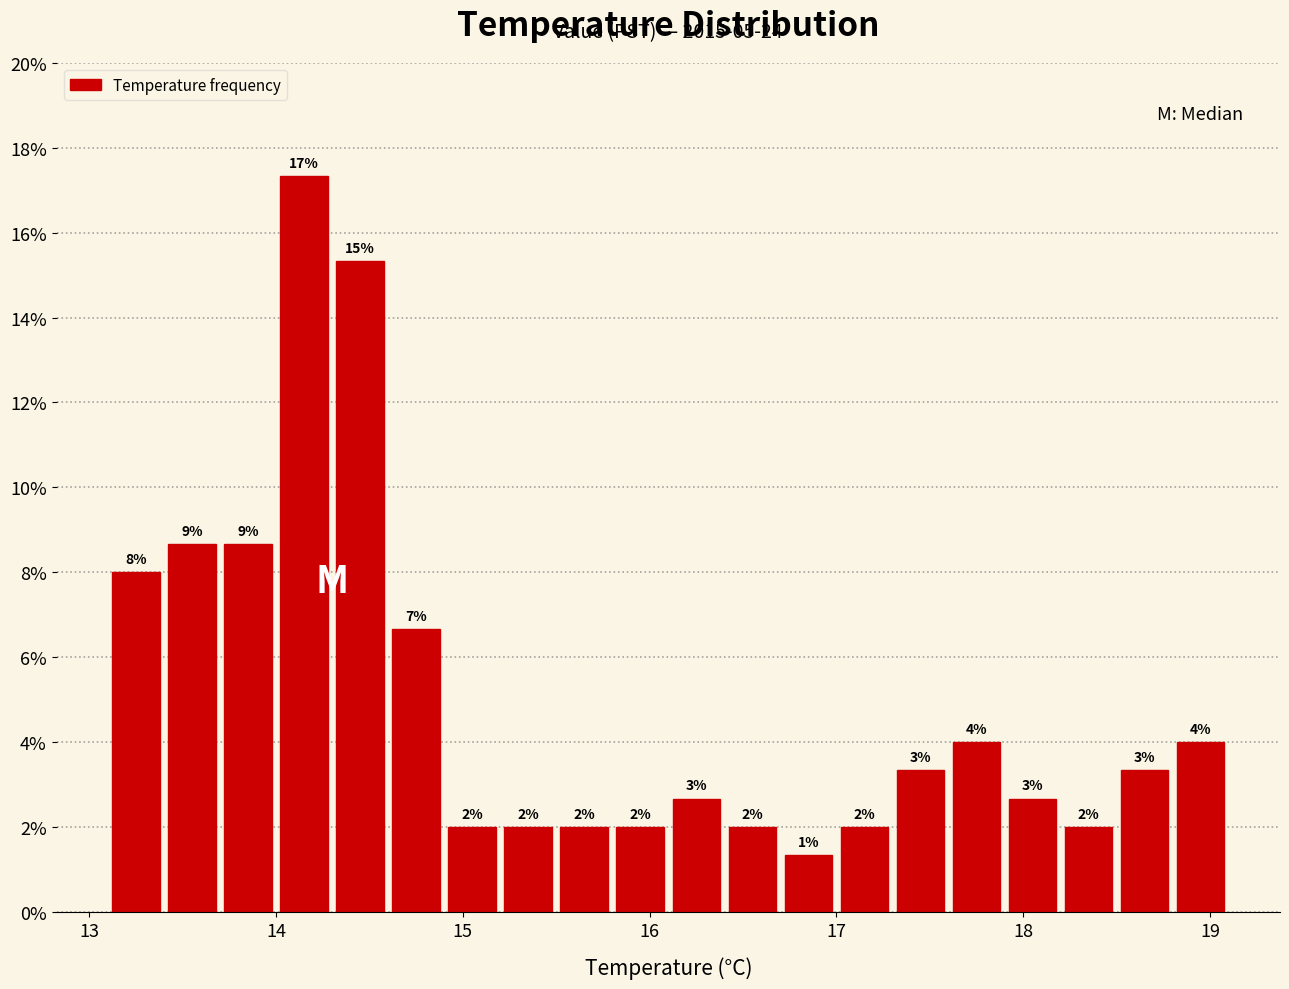

Around what value on the x-axis is the tallest bar? Give the approximate position of its centre, as read against the axis.

14.2